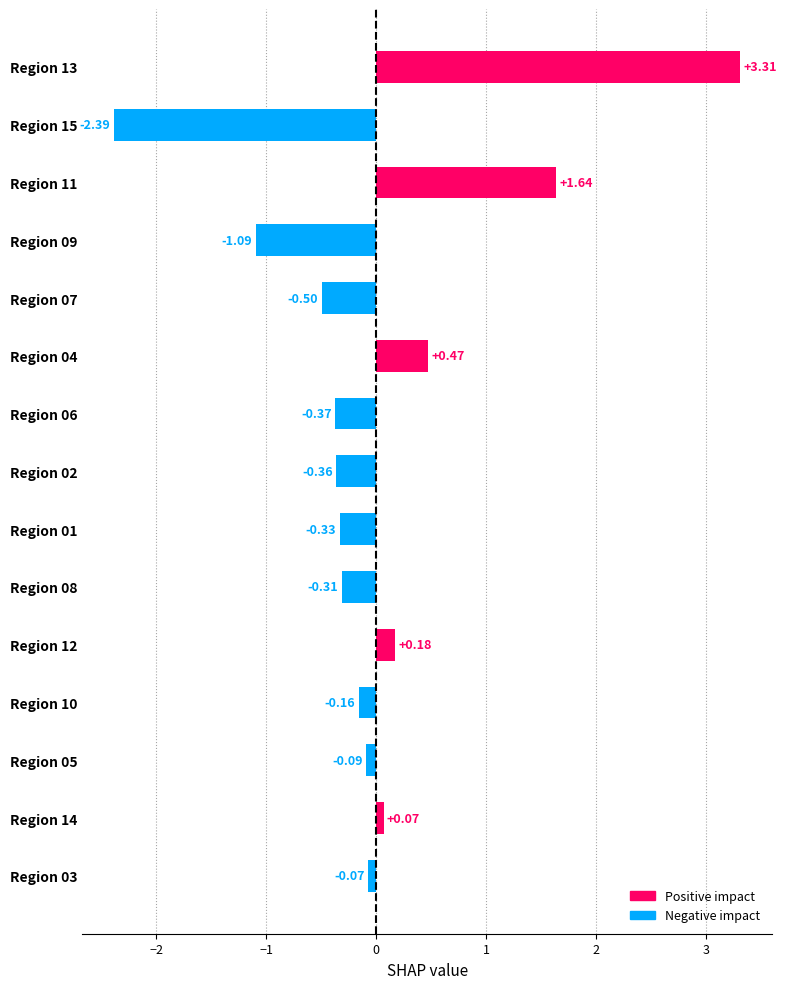

What is the difference between the values at Region 10 and Region 15?

2.2